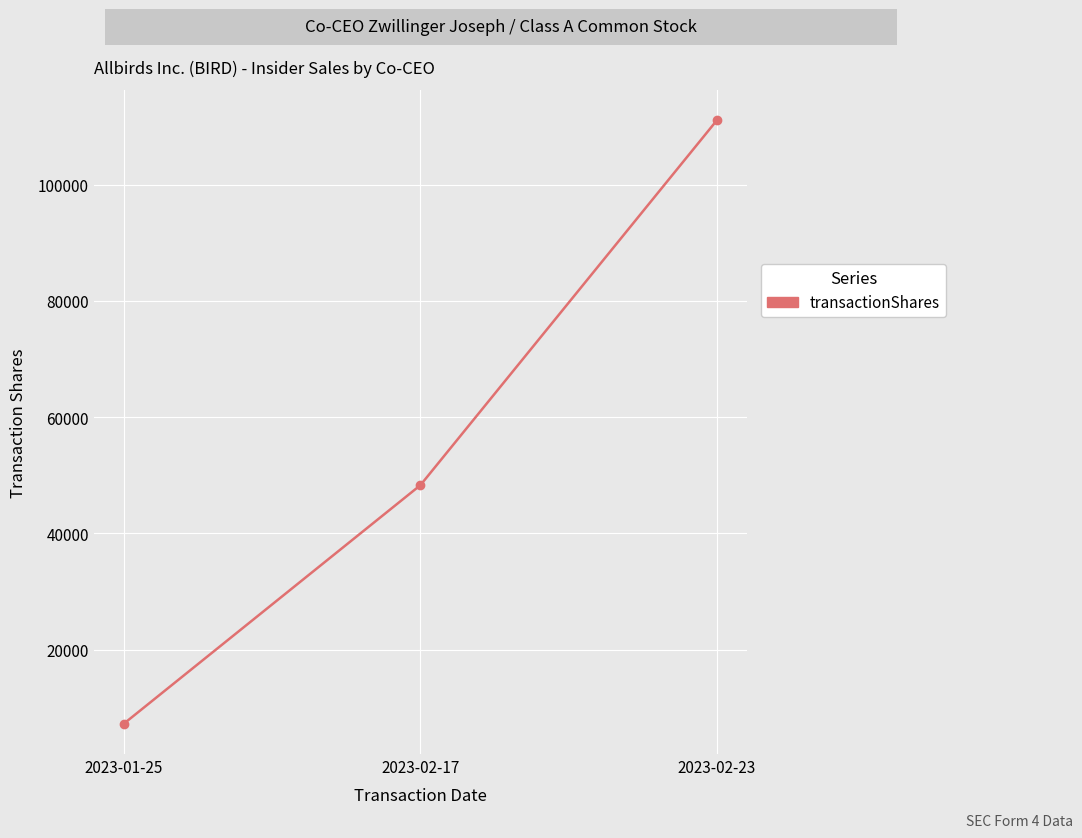

How many lines are shown in the chart?

1